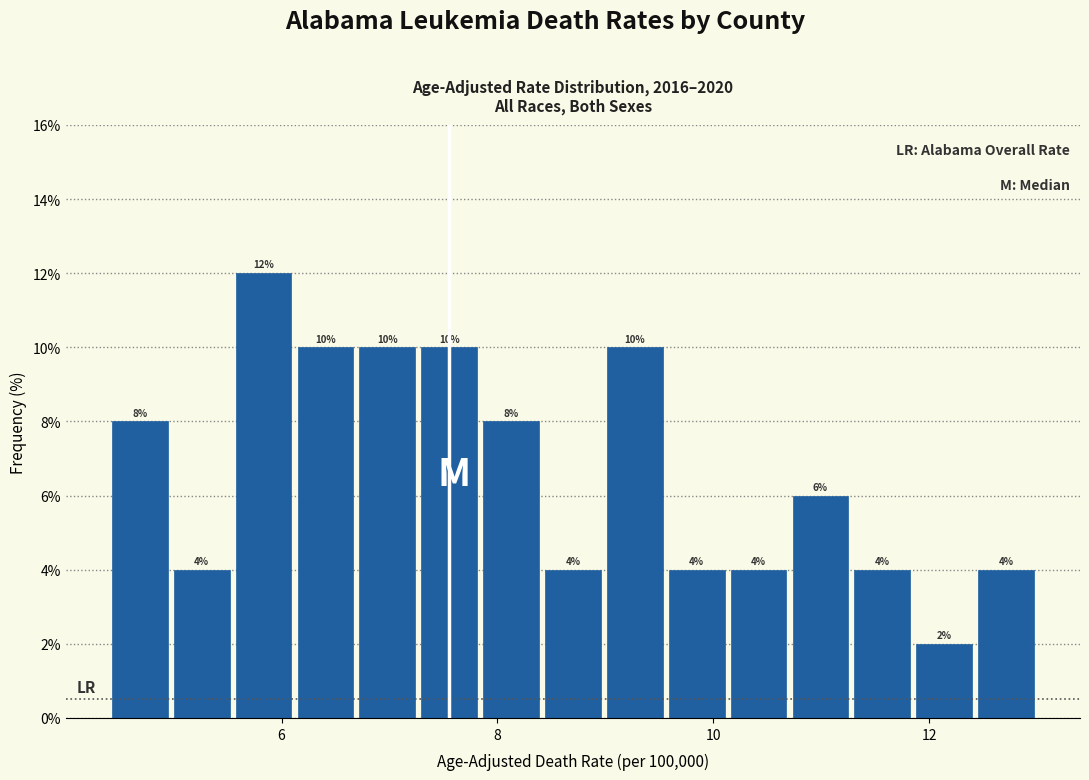

Around what value on the x-axis is the tallest bar? Give the approximate position of its centre, as read against the axis.

5.8